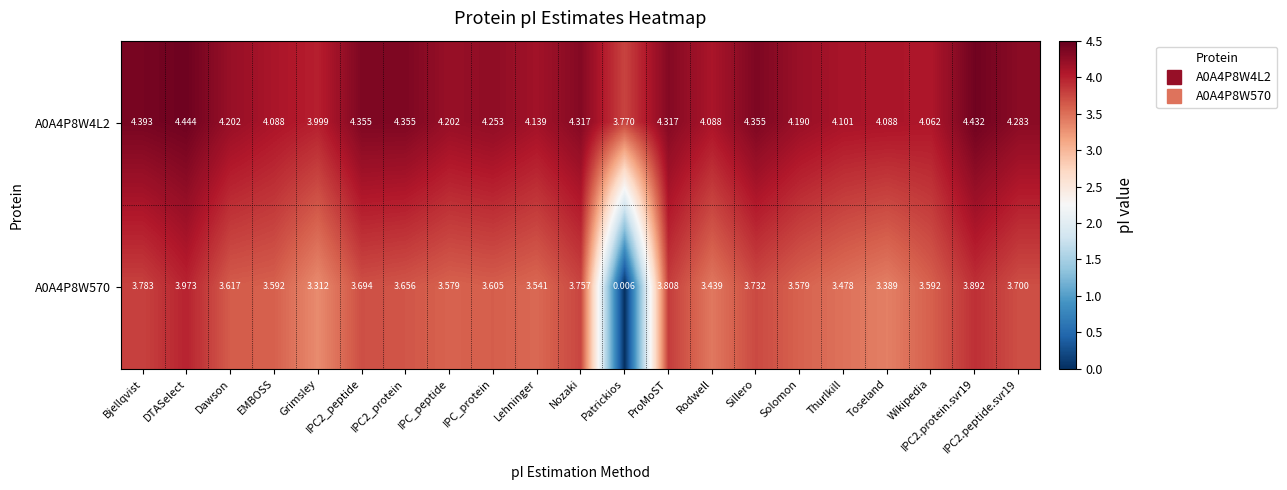

At which category does the chart reach its minimum across all series?

Patrickios